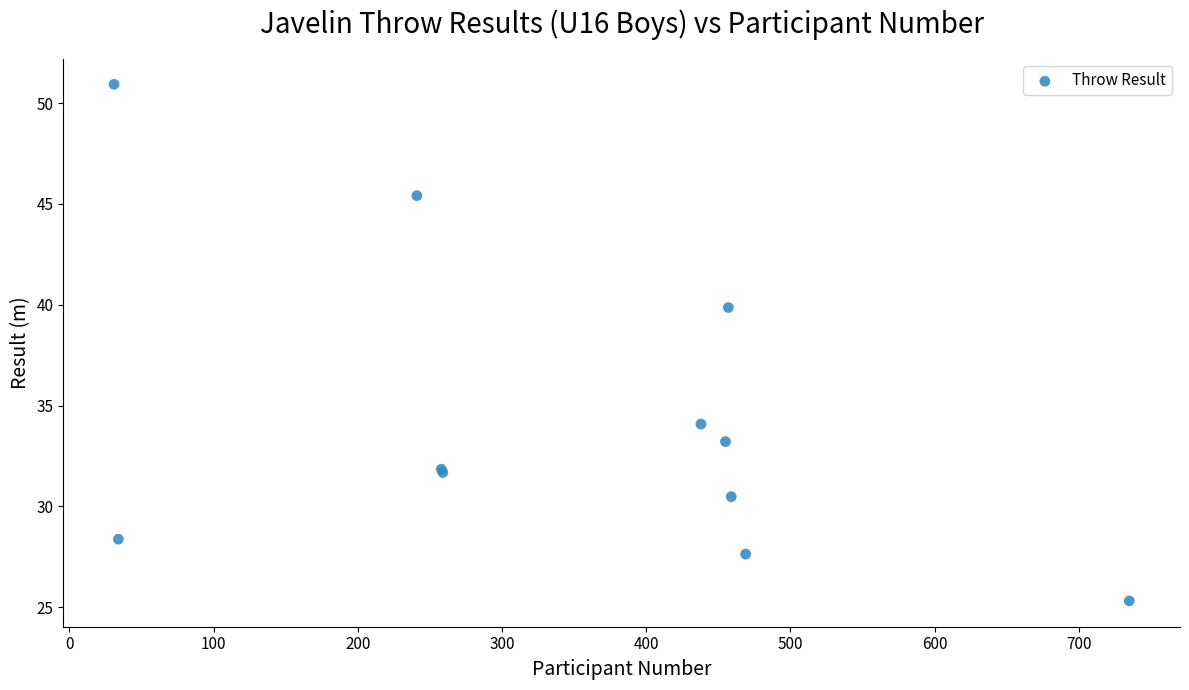

What Y value in the scatter plot is closest to 38?

39.9